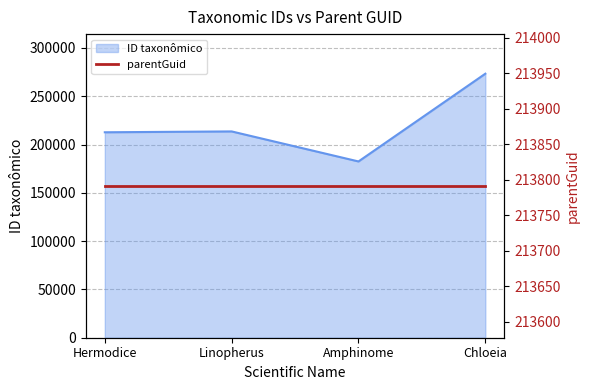

Which label corresponds to the smallest value in the chart?

Amphinome